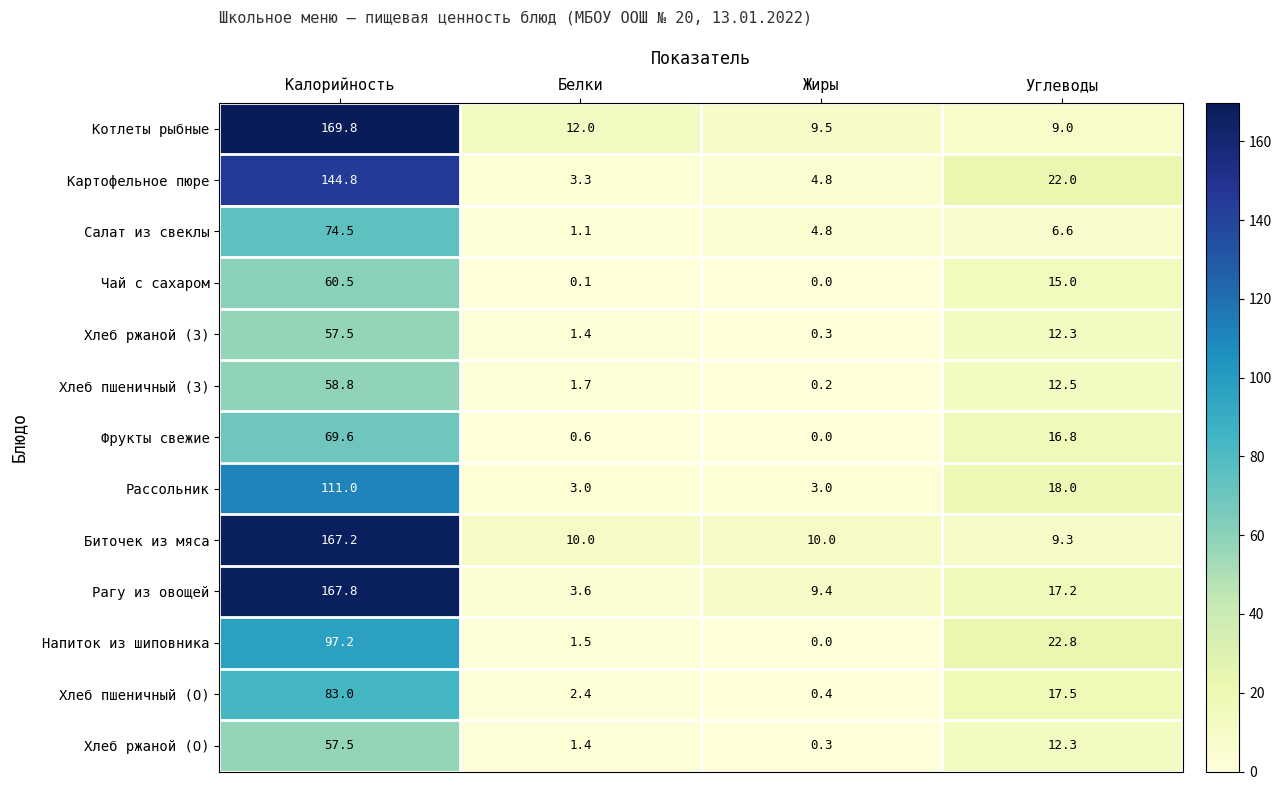

True or false: Чай с сахаром has a value of 15.0 at Углеводы.

True